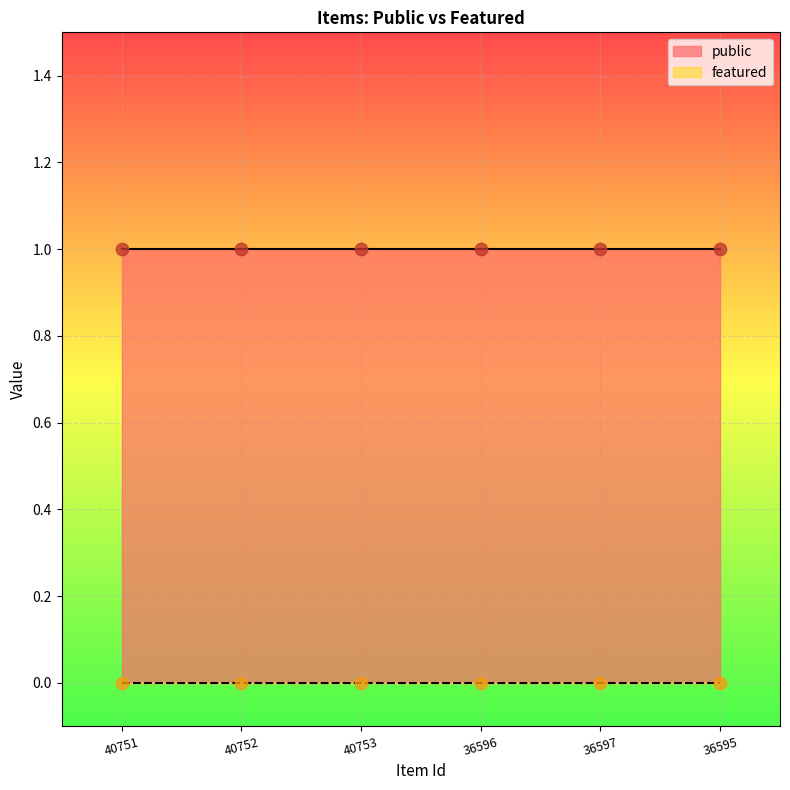

Which series contains the highest Y value?

public